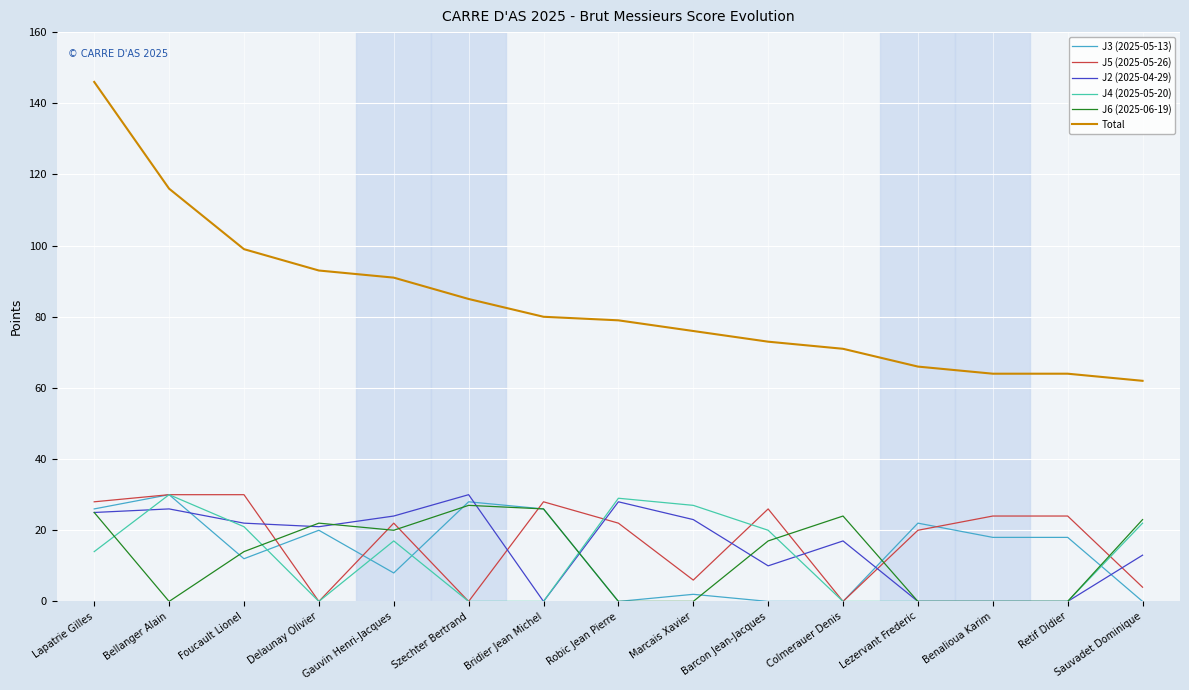

What is the difference between the maximum and second lowest values in the J3 (2025-05-13) series?

30